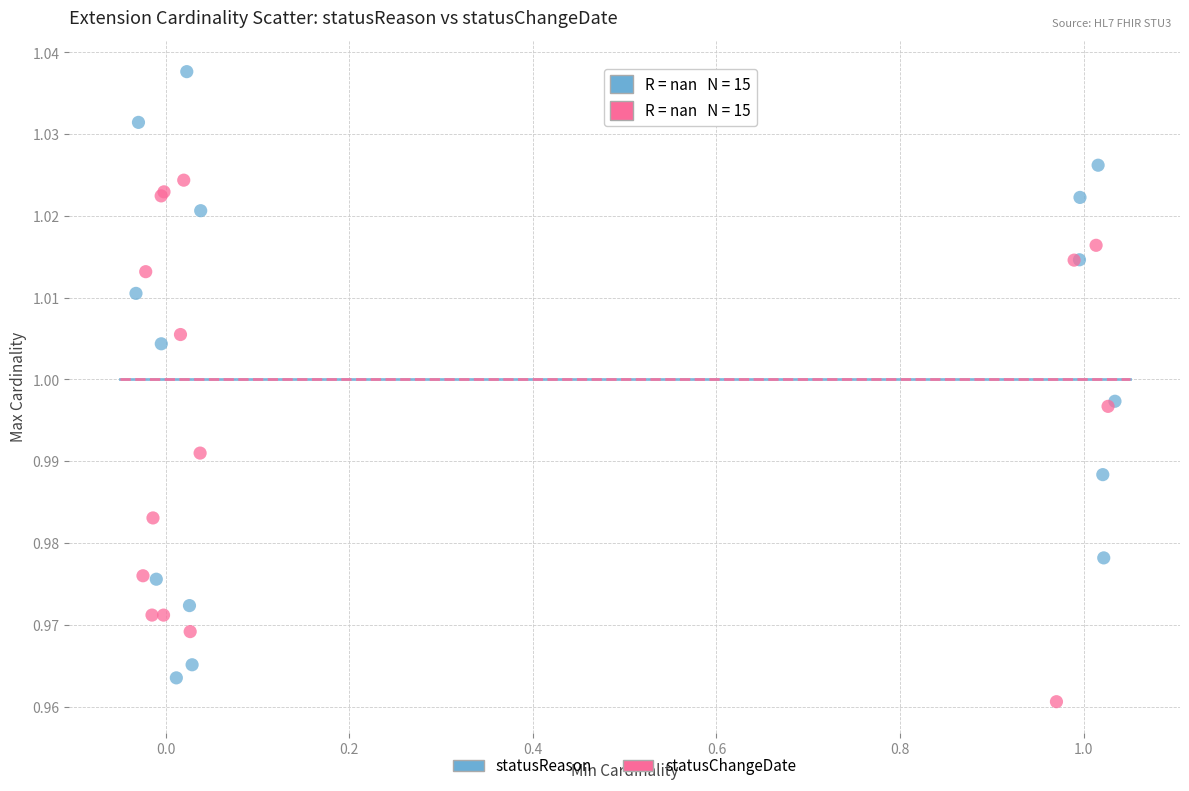

Which series reaches the maximum Y coordinate?

statusReason